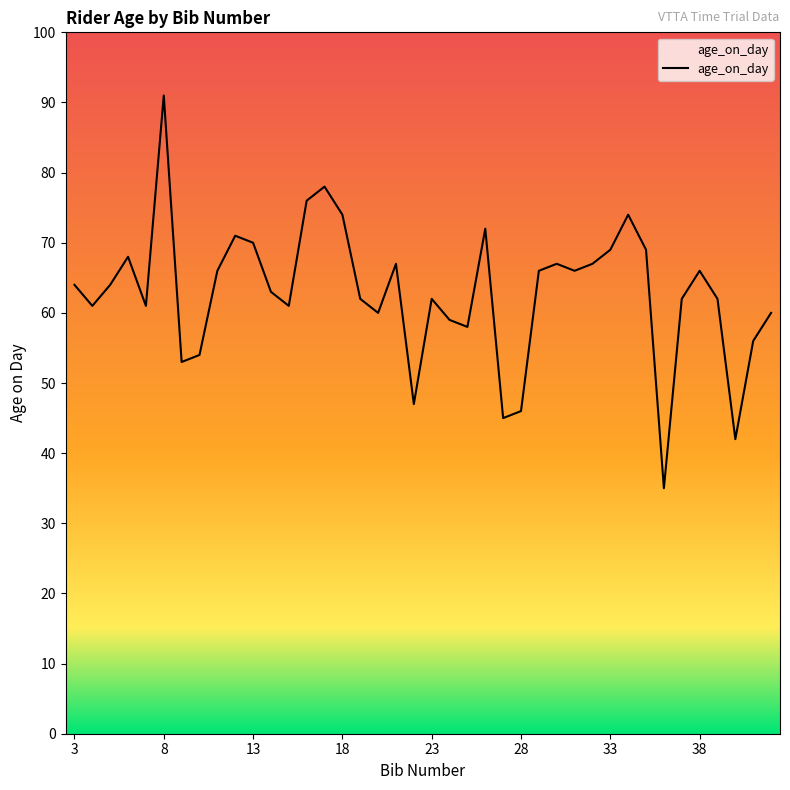

How many categories are shown in the chart?

40